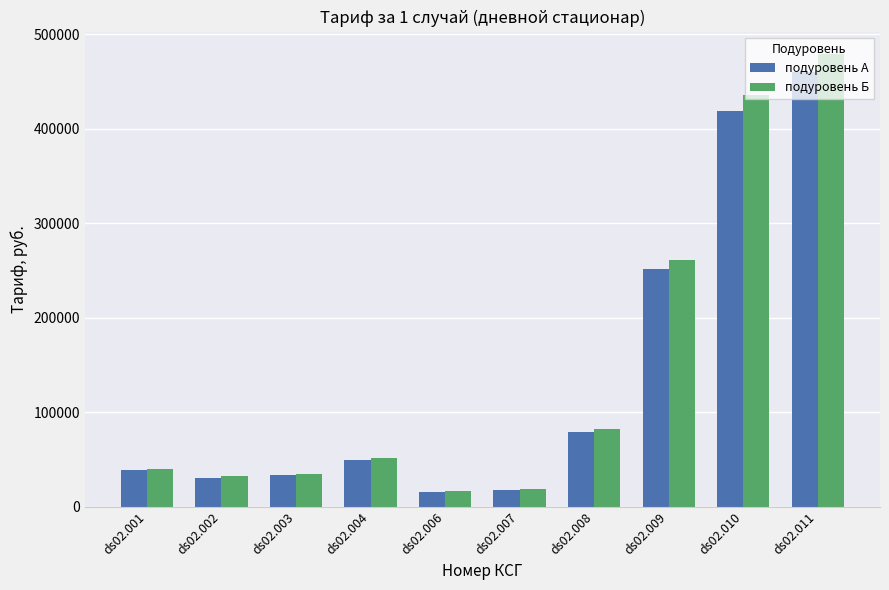

What is the difference between the maximum and minimum values in the подуровень А series?

444838.9